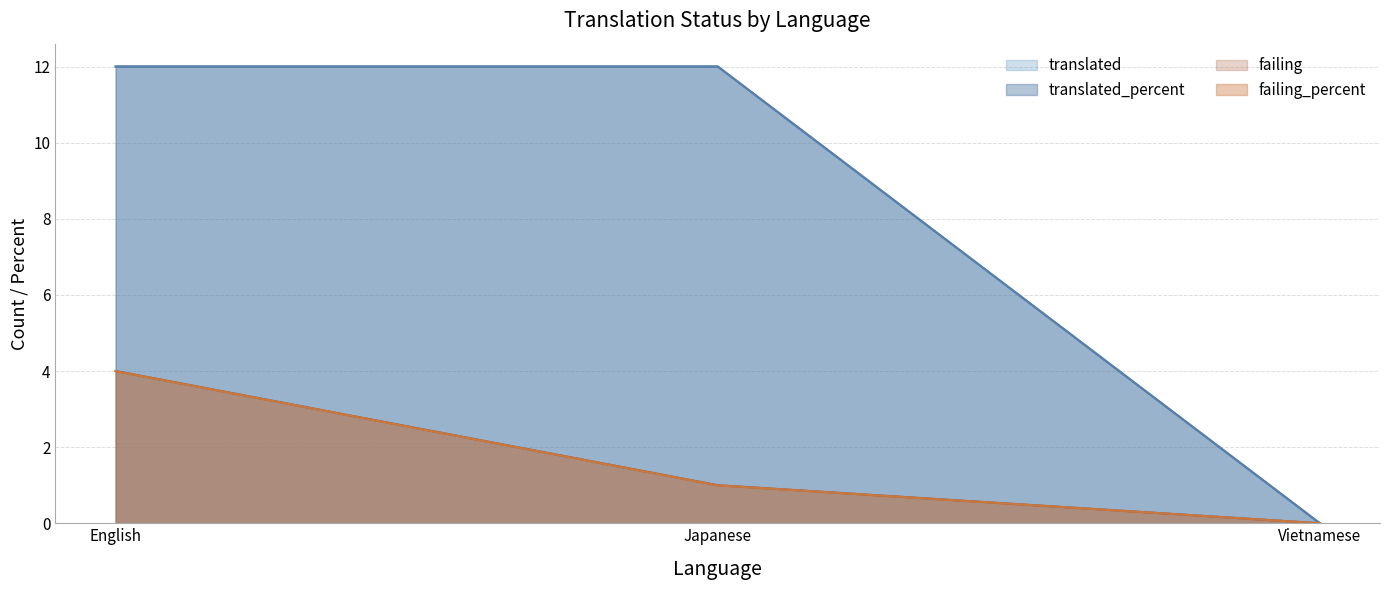

Reading right to left, extract all data points from this chart.

translated: 0.0	12.0	12.0
translated_percent: 0.0	12.0	12.0
failing: 0.0	1.0	4.0
failing_percent: 0.0	1.0	4.0